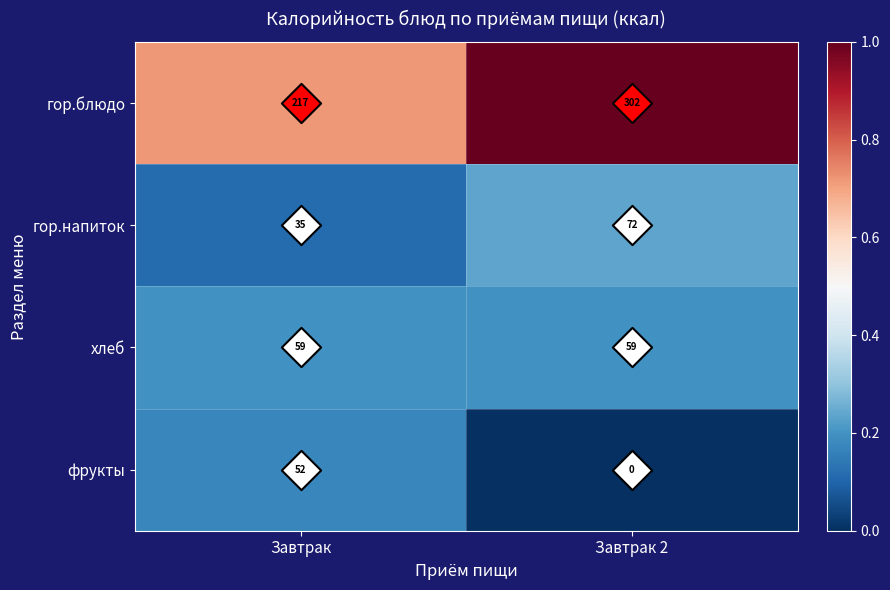

What is the sum of all гор.блюдо values?

519